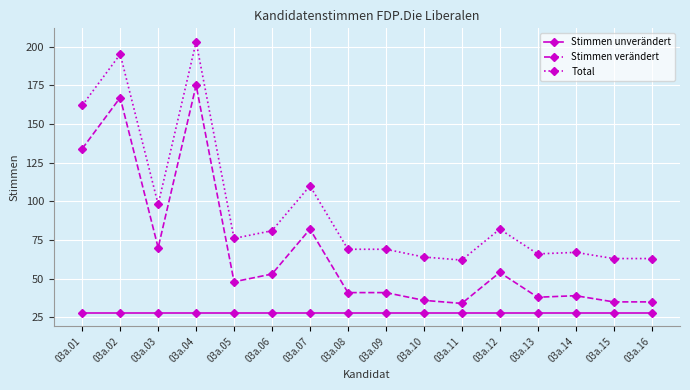

What are all the series names shown in the legend?

Stimmen unverändert, Stimmen verändert, Total